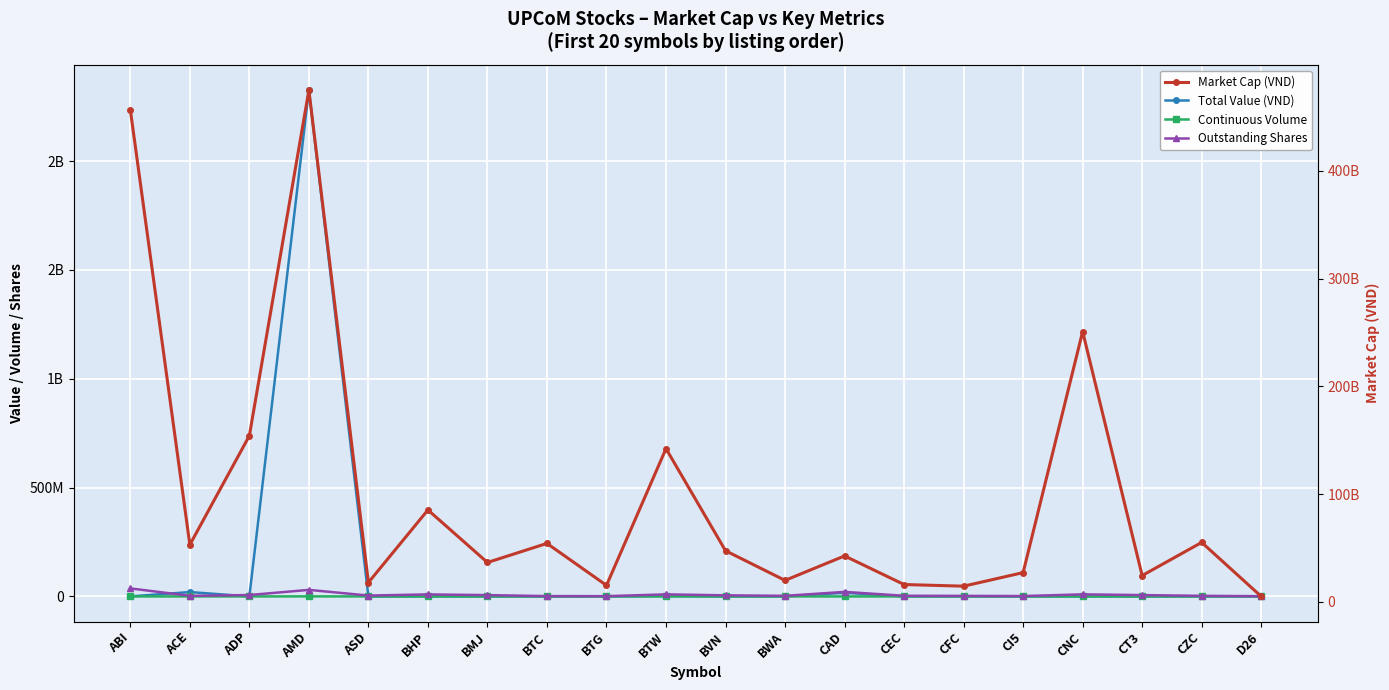

How many distinct data groups are displayed?

4